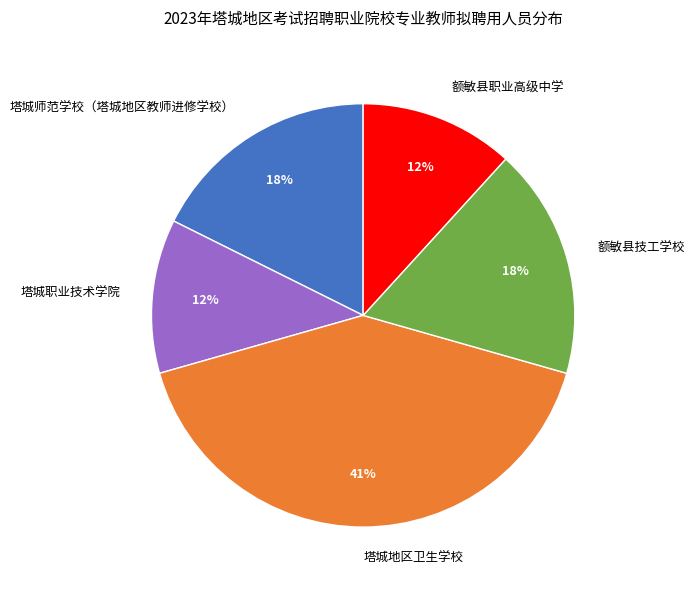

Is it true that 塔城职业技术学院 is 4% of the pie?

False